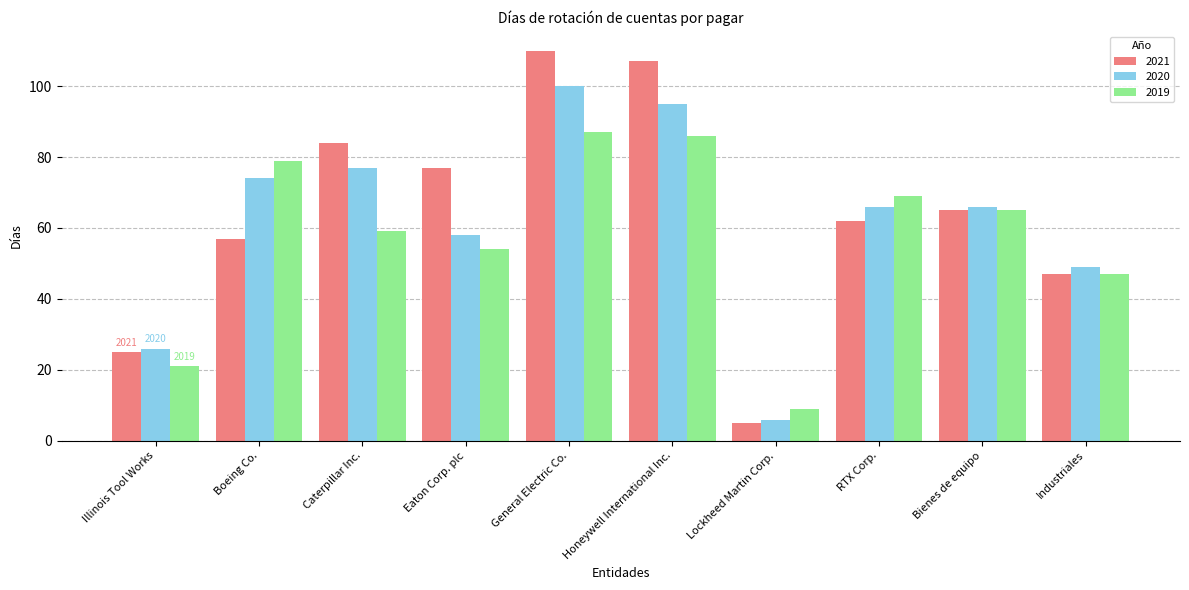

Rank the categories by 2019 value from lowest to highest.

Lockheed Martin Corp., Illinois Tool Works, Industriales, Eaton Corp. plc, Caterpillar Inc., Bienes de equipo, RTX Corp., Boeing Co., Honeywell International Inc., General Electric Co.